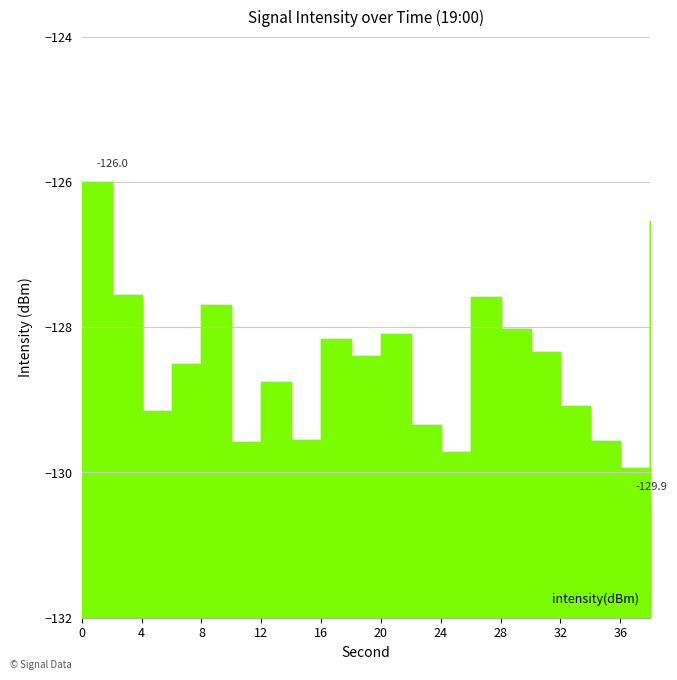

How many interior local peaks (higher than both neighbors) does the data have?

5